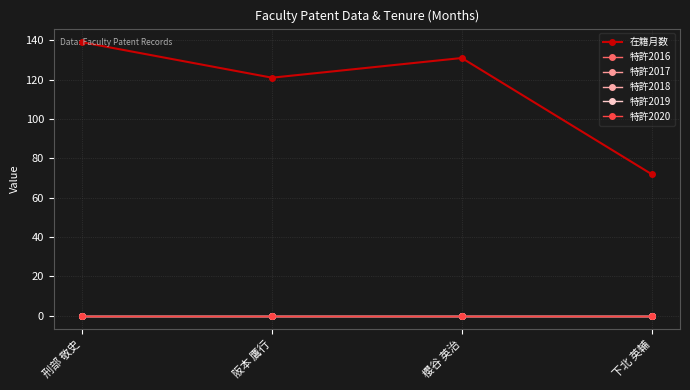

Does the chart have visible grid lines?

Yes